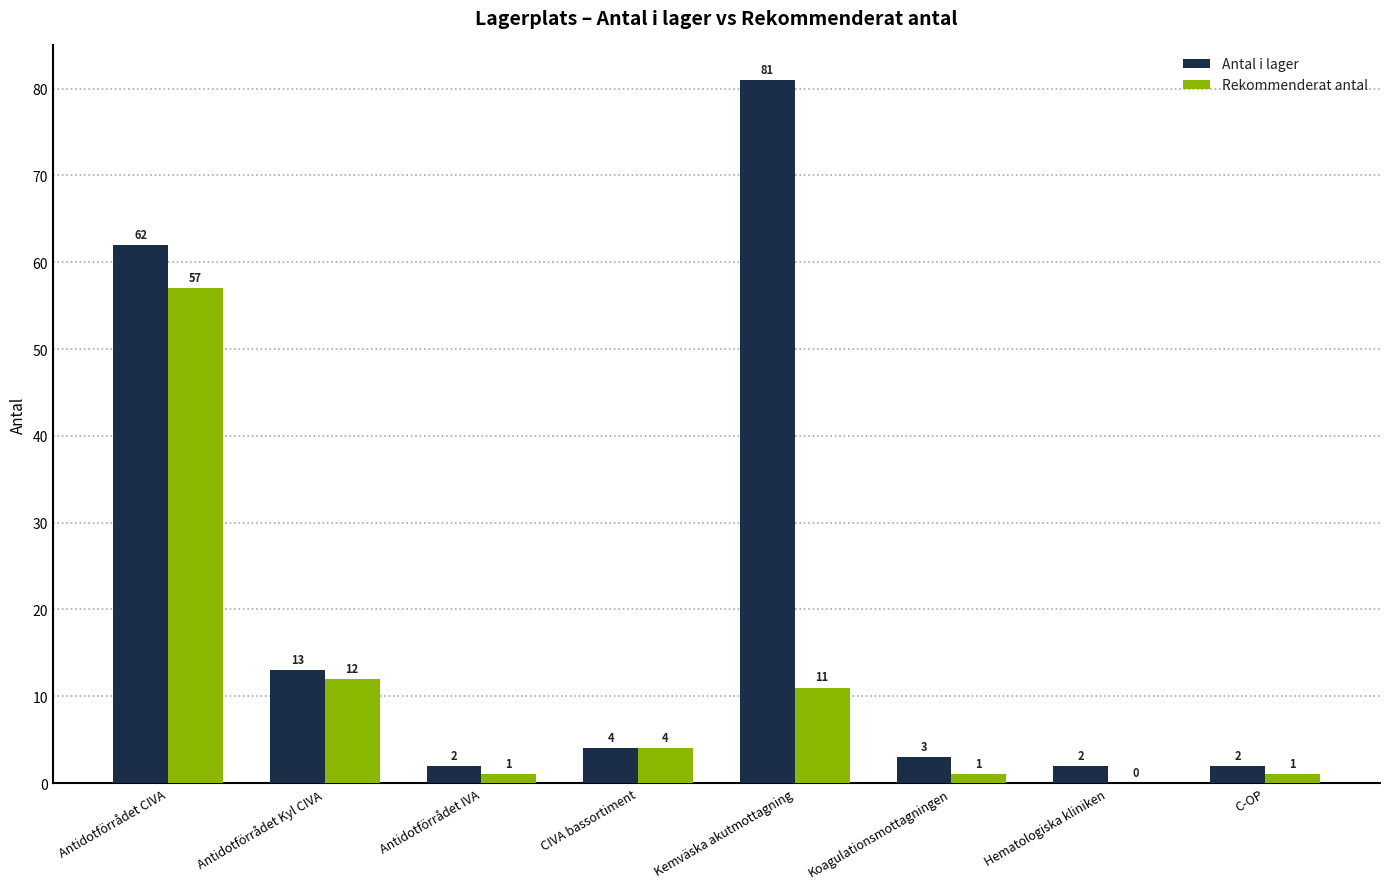

Where does the Rekommenderat antal series first go above 4?

Antidotförrådet CIVA